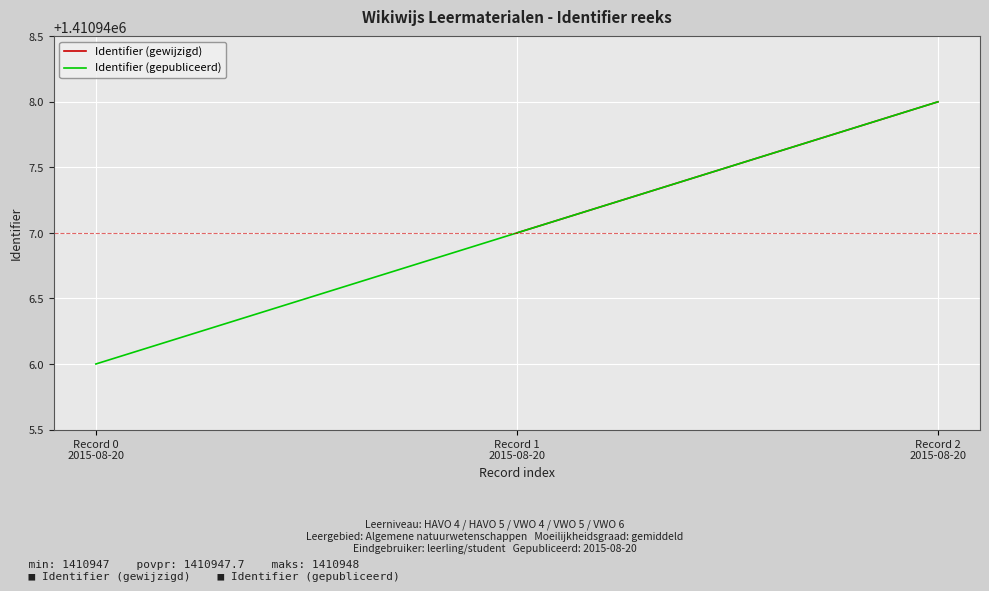

Is it true that Identifier (gewijzigd) equals 962857.1 at Record 1
2015-08-20?

False